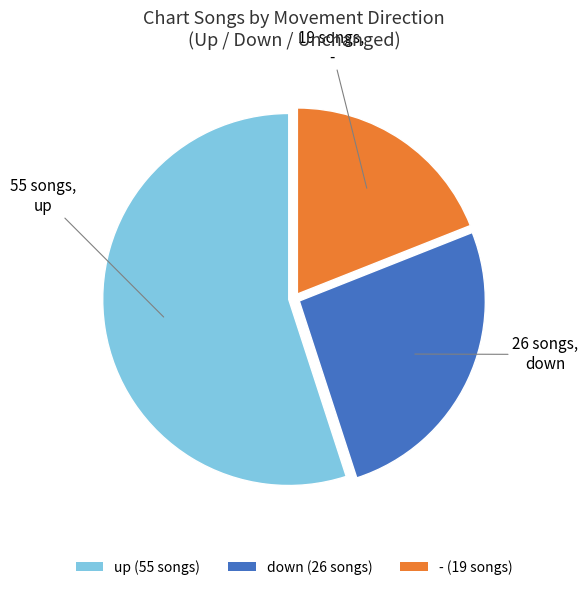

True or false: - accounts for 13% of the total.

False